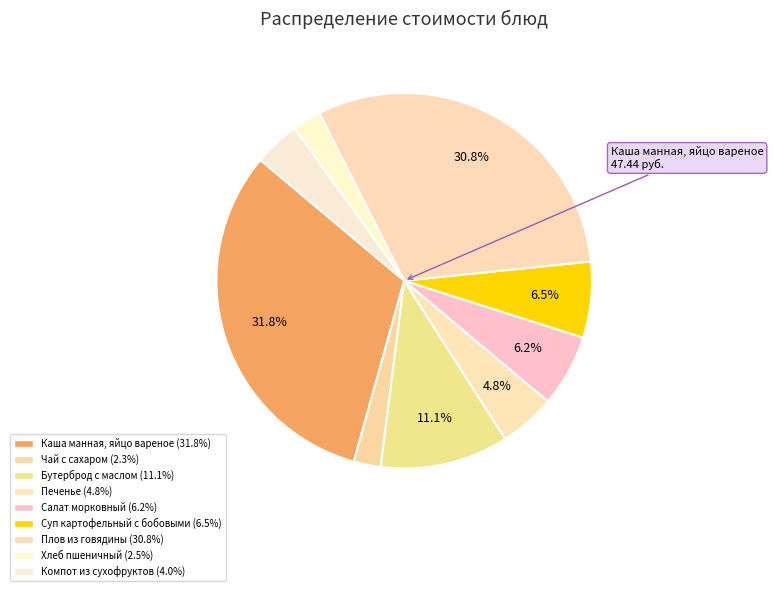

The Плов из говядины slice represents 31% of the pie. True or false?

True